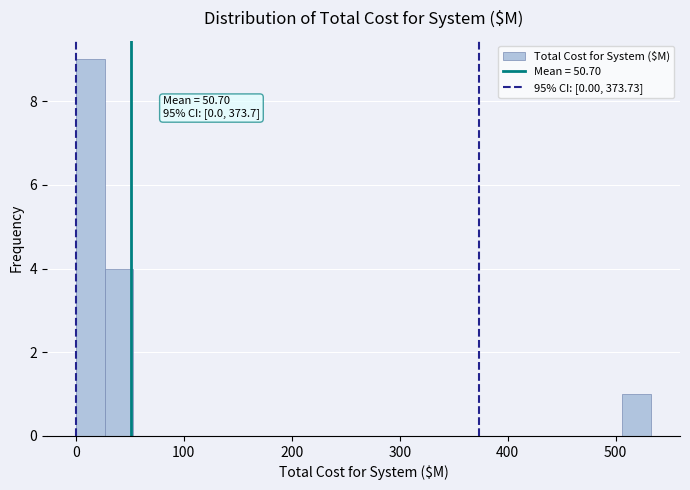

Read against the x-axis, roughly where is the centre of the tallest bar?

10